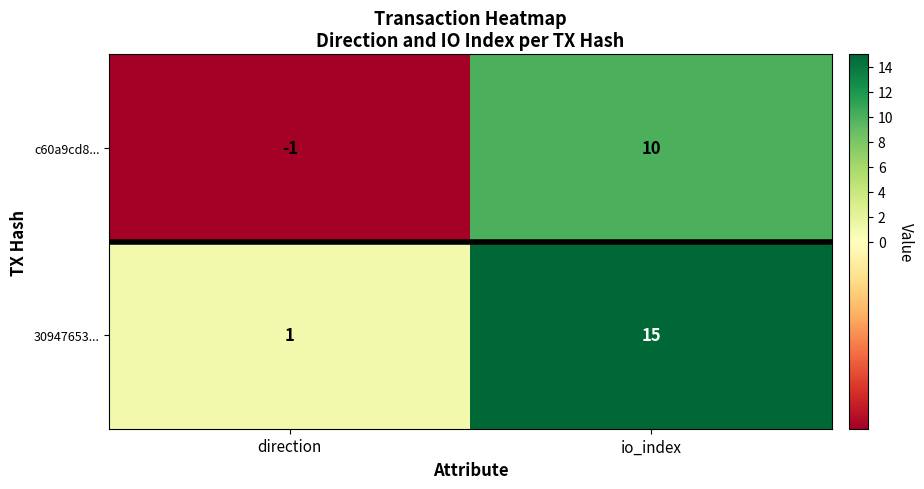

Between direction and io_index, which series saw the biggest shift?

30947653...